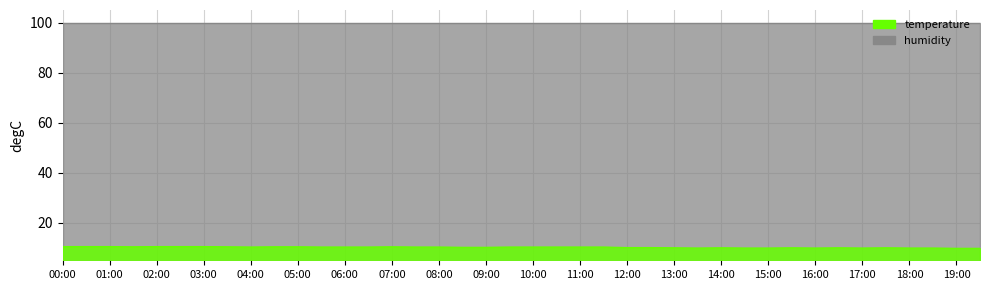

What are all the series names shown in the legend?

temperature, humidity